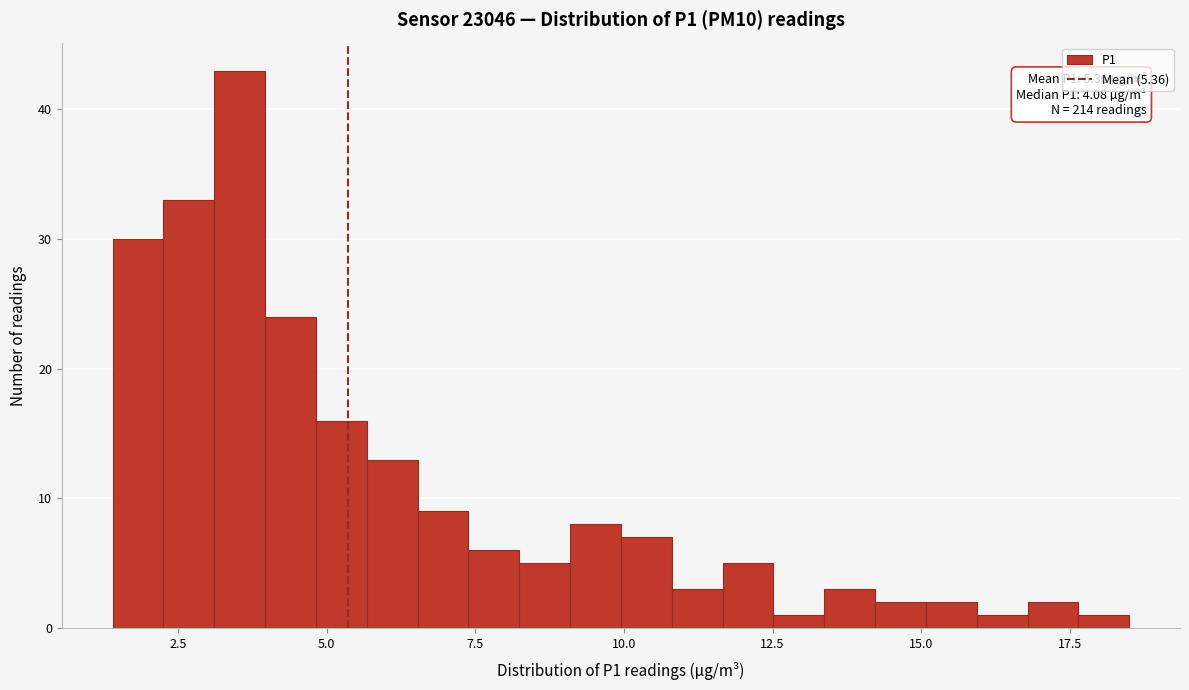

Around what value on the x-axis is the tallest bar? Give the approximate position of its centre, as read against the axis.

3.5